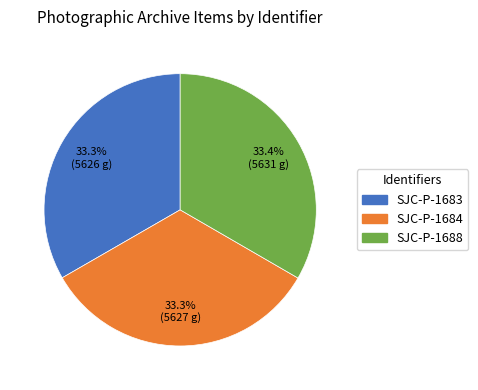

What portion of the pie excludes SJC-P-1684?

66.7%